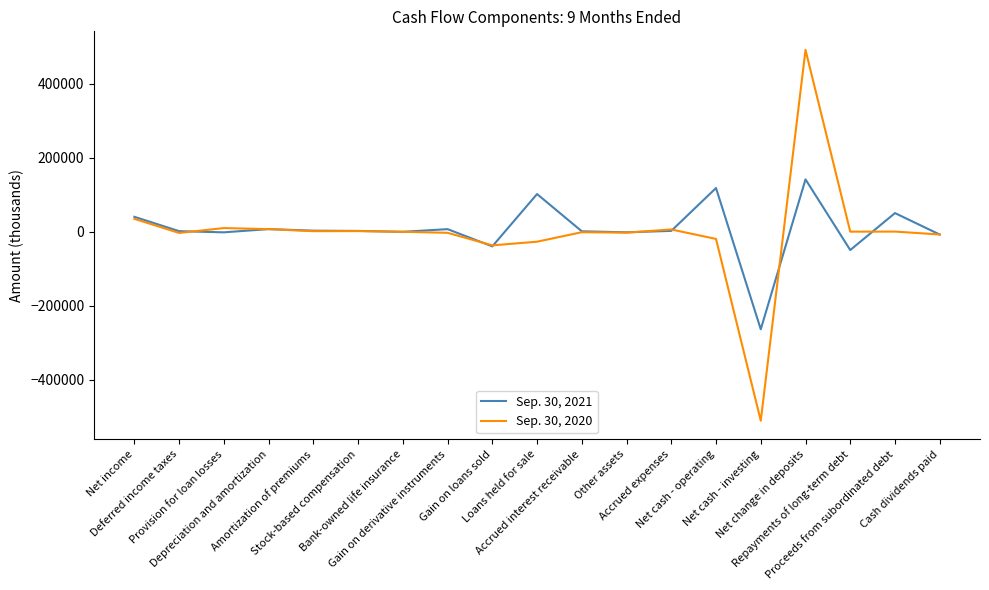

Count the number of data series in this chart.

2